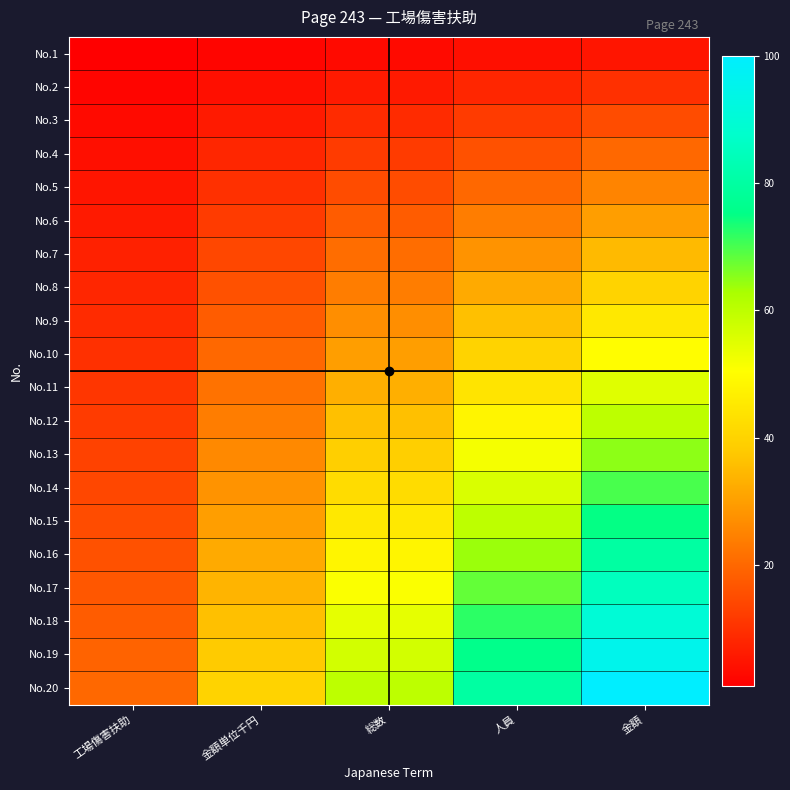

Reading right to left, list all the values displayed in this chart.

No.1: 金額=5	人員=4	総数=3	金額単位千円=2	工場傷害扶助=1
No.2: 金額=10	人員=8	総数=6	金額単位千円=4	工場傷害扶助=2
No.3: 金額=15	人員=12	総数=9	金額単位千円=6	工場傷害扶助=3
No.4: 金額=20	人員=16	総数=12	金額単位千円=8	工場傷害扶助=4
No.5: 金額=25	人員=20	総数=15	金額単位千円=10	工場傷害扶助=5
No.6: 金額=30	人員=24	総数=18	金額単位千円=12	工場傷害扶助=6
No.7: 金額=35	人員=28	総数=21	金額単位千円=14	工場傷害扶助=7
No.8: 金額=40	人員=32	総数=24	金額単位千円=16	工場傷害扶助=8
No.9: 金額=45	人員=36	総数=27	金額単位千円=18	工場傷害扶助=9
No.10: 金額=50	人員=40	総数=30	金額単位千円=20	工場傷害扶助=10
No.11: 金額=55	人員=44	総数=33	金額単位千円=22	工場傷害扶助=11
No.12: 金額=60	人員=48	総数=36	金額単位千円=24	工場傷害扶助=12
No.13: 金額=65	人員=52	総数=39	金額単位千円=26	工場傷害扶助=13
No.14: 金額=70	人員=56	総数=42	金額単位千円=28	工場傷害扶助=14
No.15: 金額=75	人員=60	総数=45	金額単位千円=30	工場傷害扶助=15
No.16: 金額=80	人員=64	総数=48	金額単位千円=32	工場傷害扶助=16
No.17: 金額=85	人員=68	総数=51	金額単位千円=34	工場傷害扶助=17
No.18: 金額=90	人員=72	総数=54	金額単位千円=36	工場傷害扶助=18
No.19: 金額=95	人員=76	総数=57	金額単位千円=38	工場傷害扶助=19
No.20: 金額=100	人員=80	総数=60	金額単位千円=40	工場傷害扶助=20